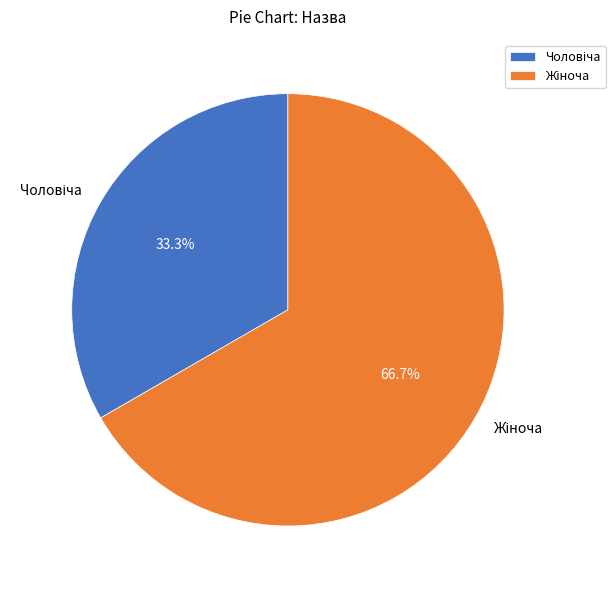

Is there a majority slice in this chart?

Yes